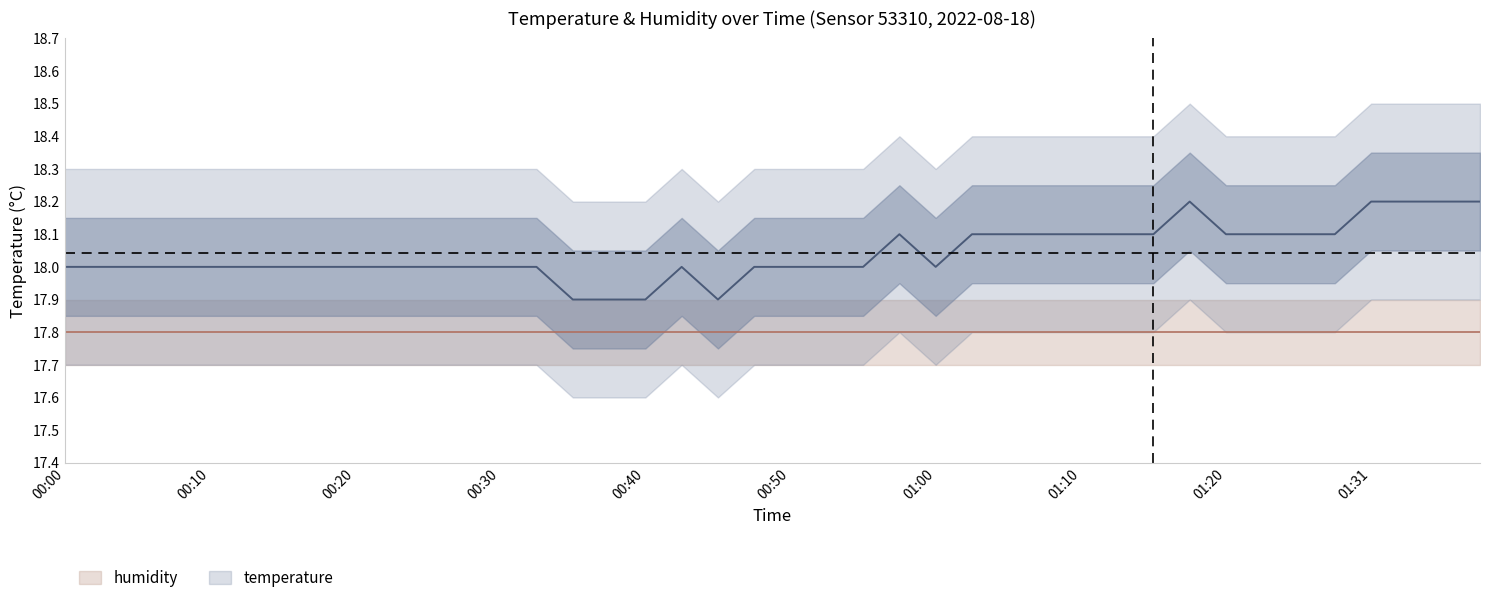

True or false: the data shows 25.7 at 00:45.

False